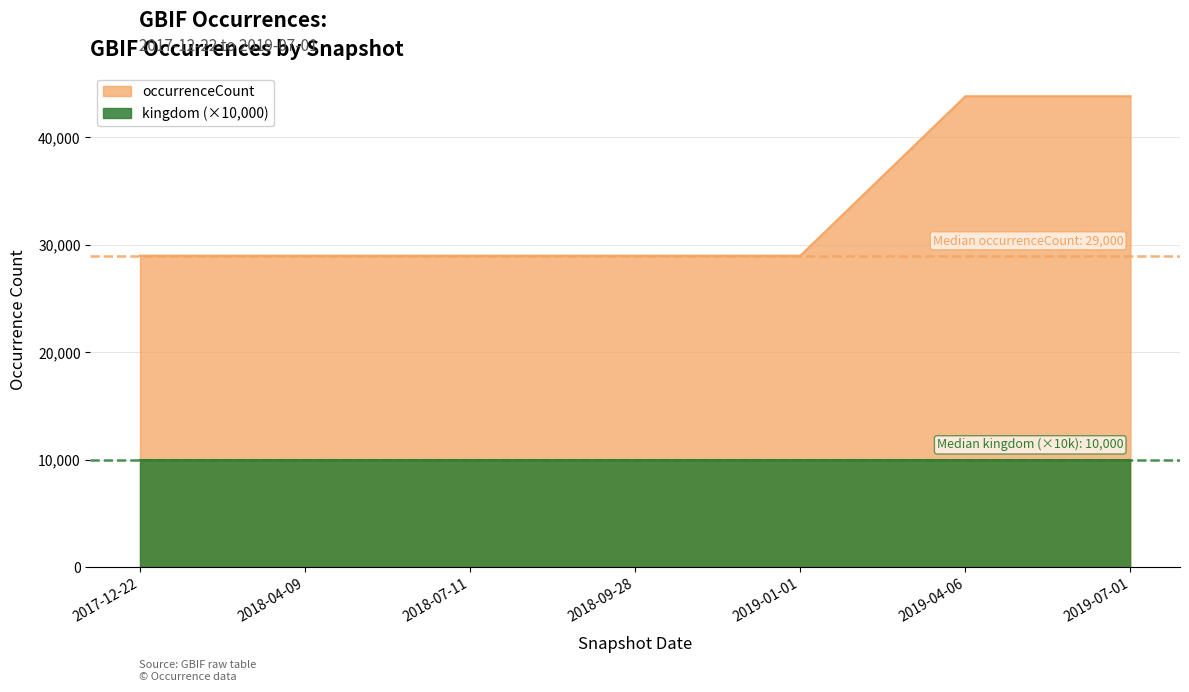

Which label corresponds to the smallest value in the chart?

2017-12-22